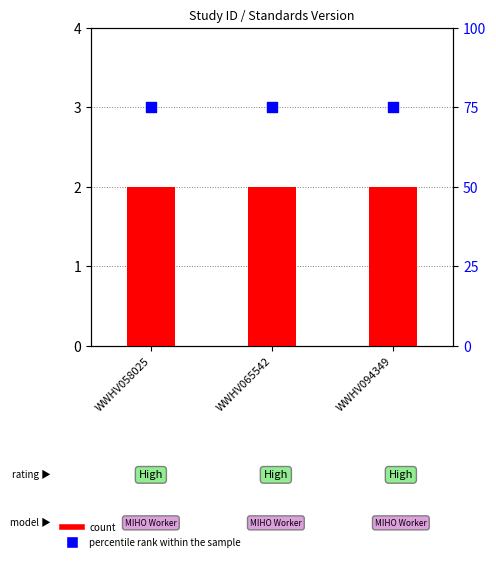

Is the value of Standards Version at WWHV058025 greater than the value of percentile rank within the sample at WWHV058025?

No